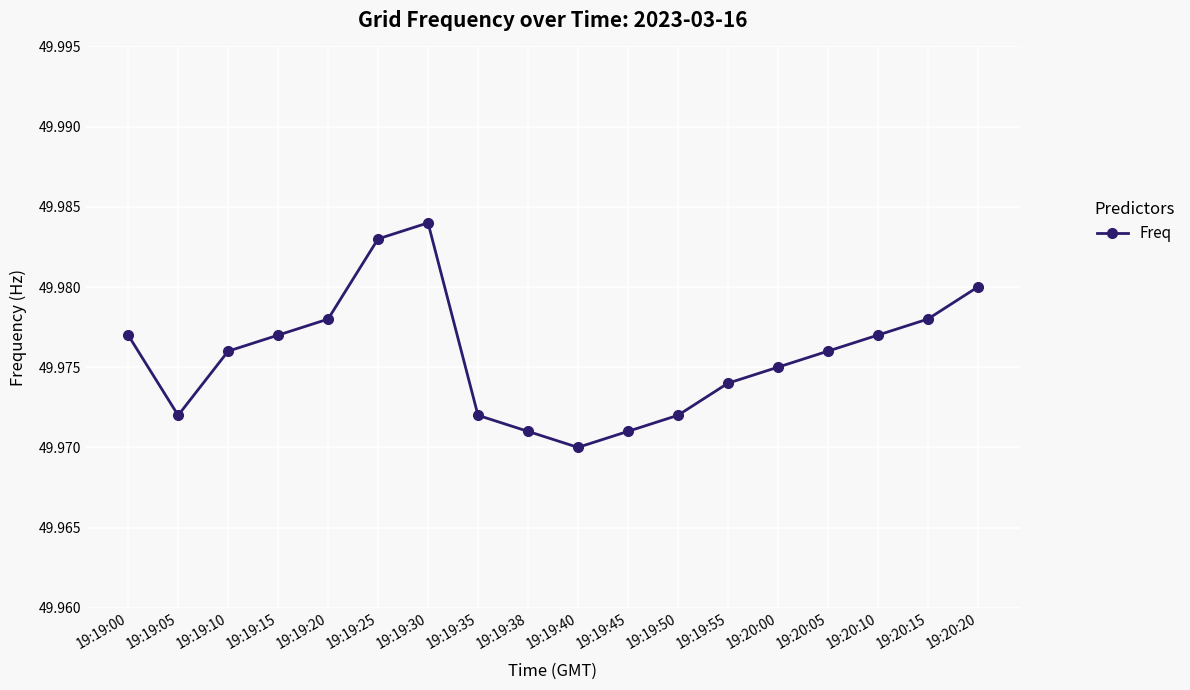

The value at 19:19:05 is 24.5. True or false?

False